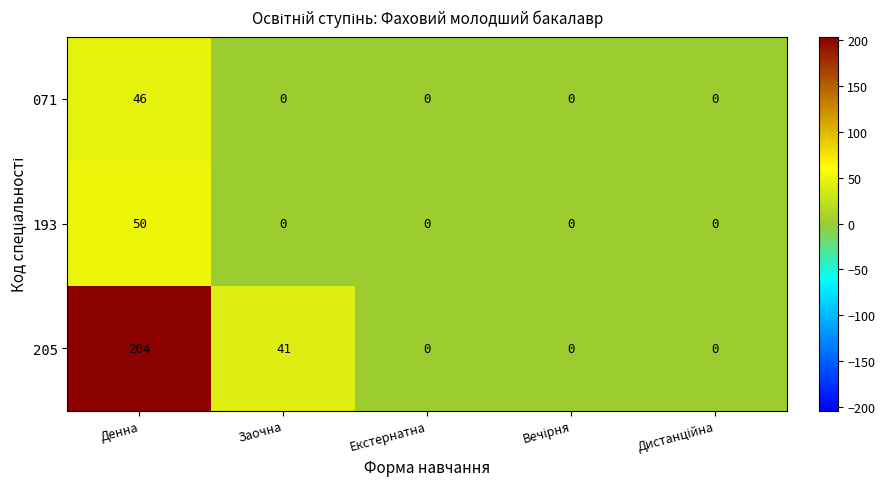

True or false: 071 has a value of 46 at Денна.

True